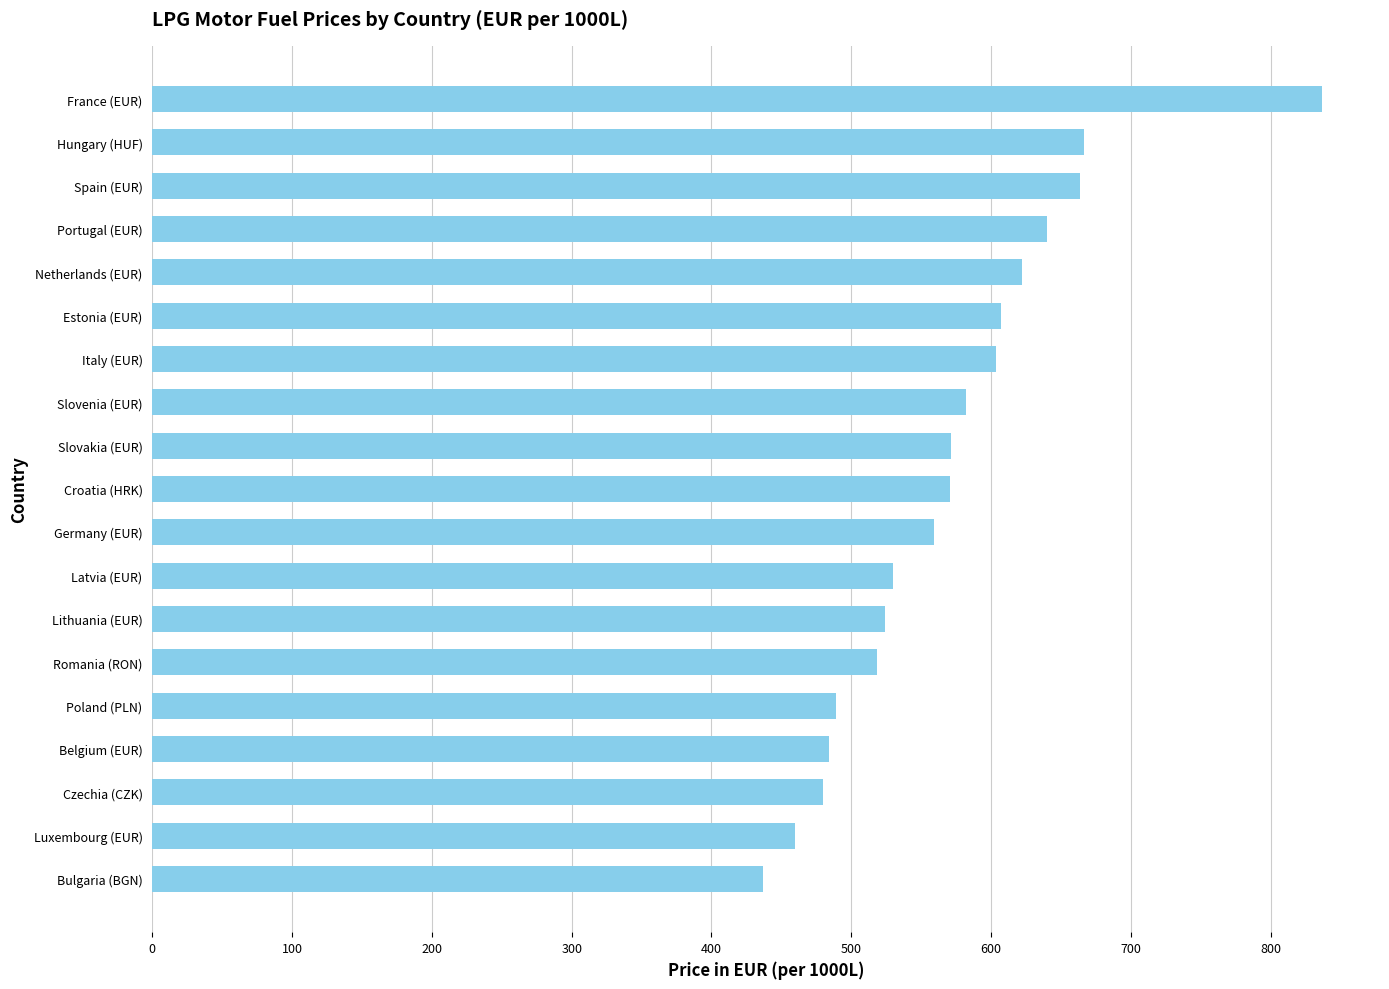

True or false: the data shows 672.6 at Czechia (CZK).

False